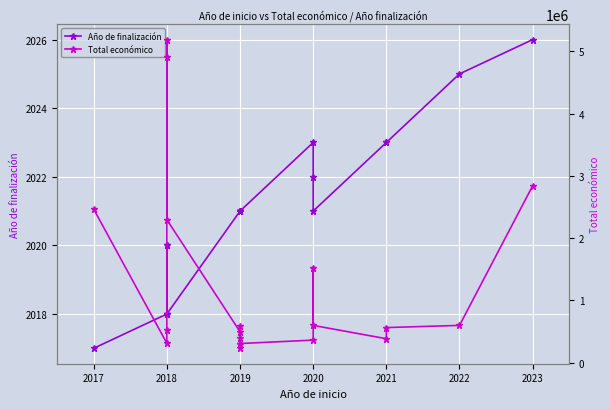

What are all the series names shown in the legend?

Año de finalización, Total económico